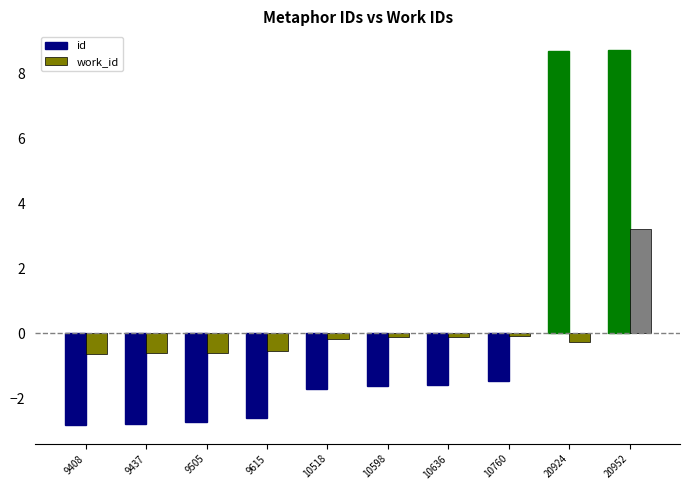

Rank the series at 9437 from lowest to highest value.

id, work_id